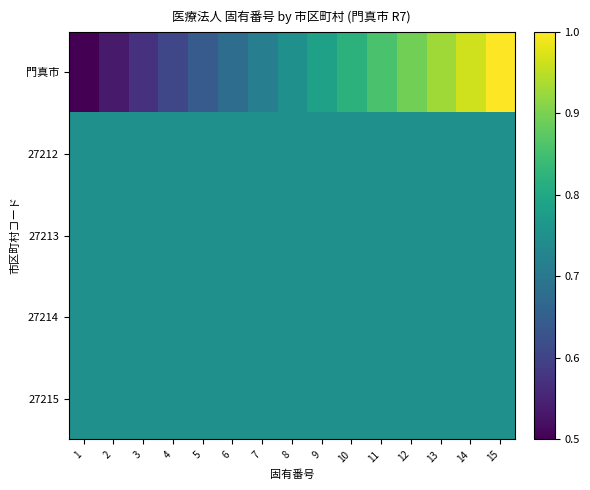

How many categories are shown in the chart?

15